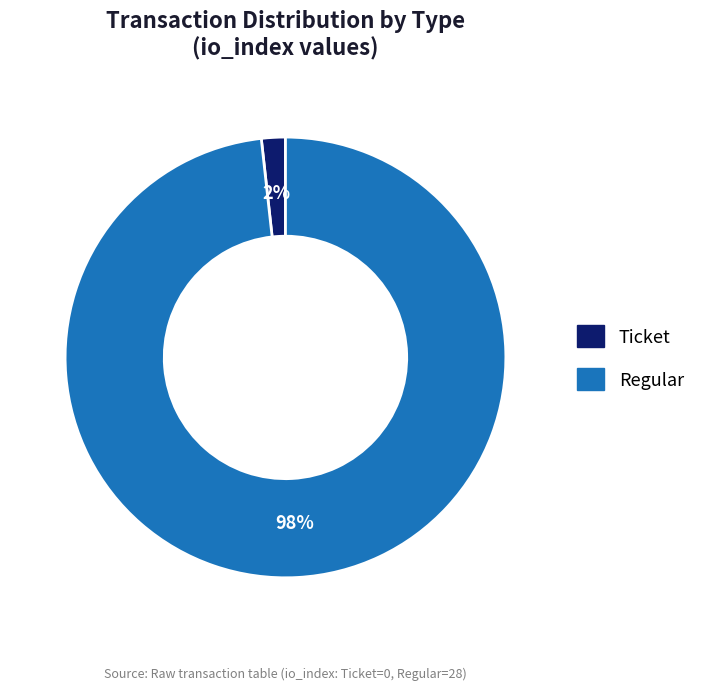

Count the number of slices in the pie.

2